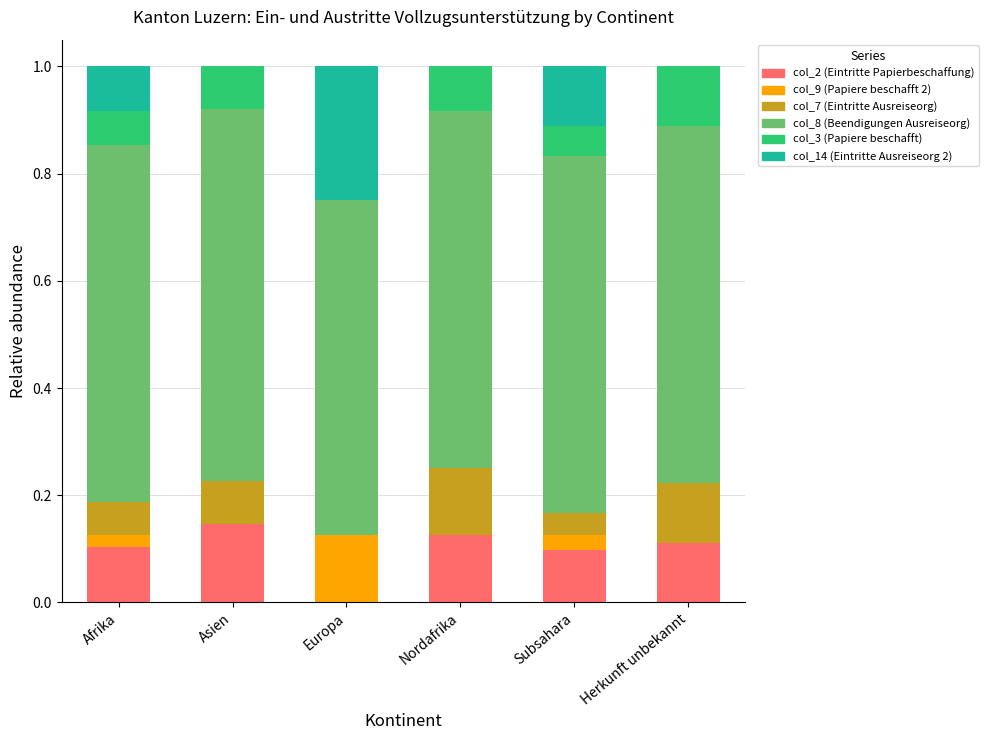

What is the total value across all series at Subsahara?

1.0